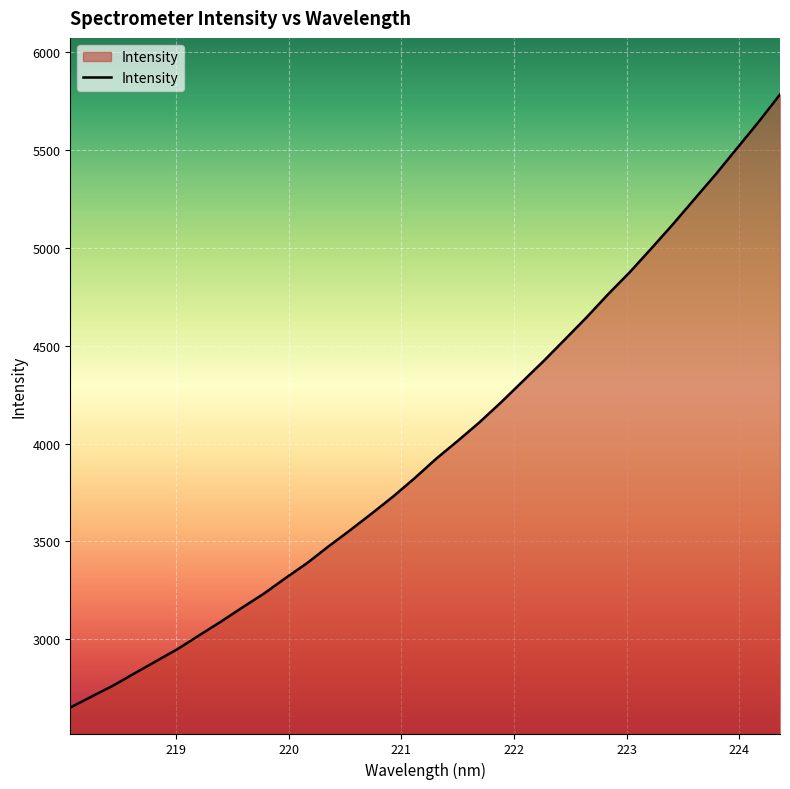

What is the maximum value shown in the chart?

5784.2